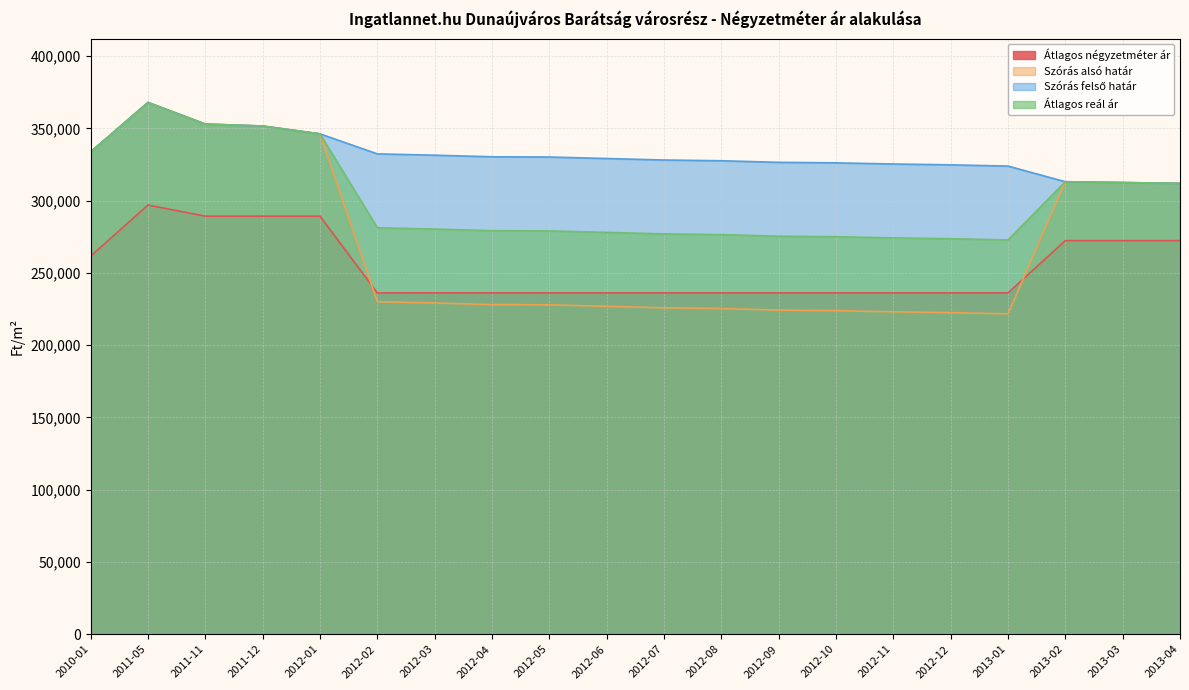

What is the value of the Átlagos reál ár point at the 16th from the left?

273626